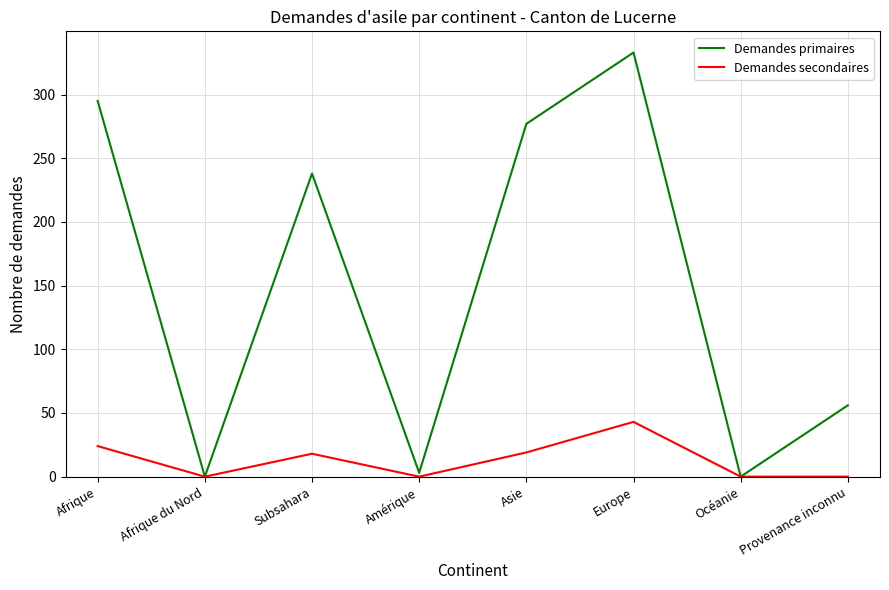

What position from the left is Provenance inconnu?

8